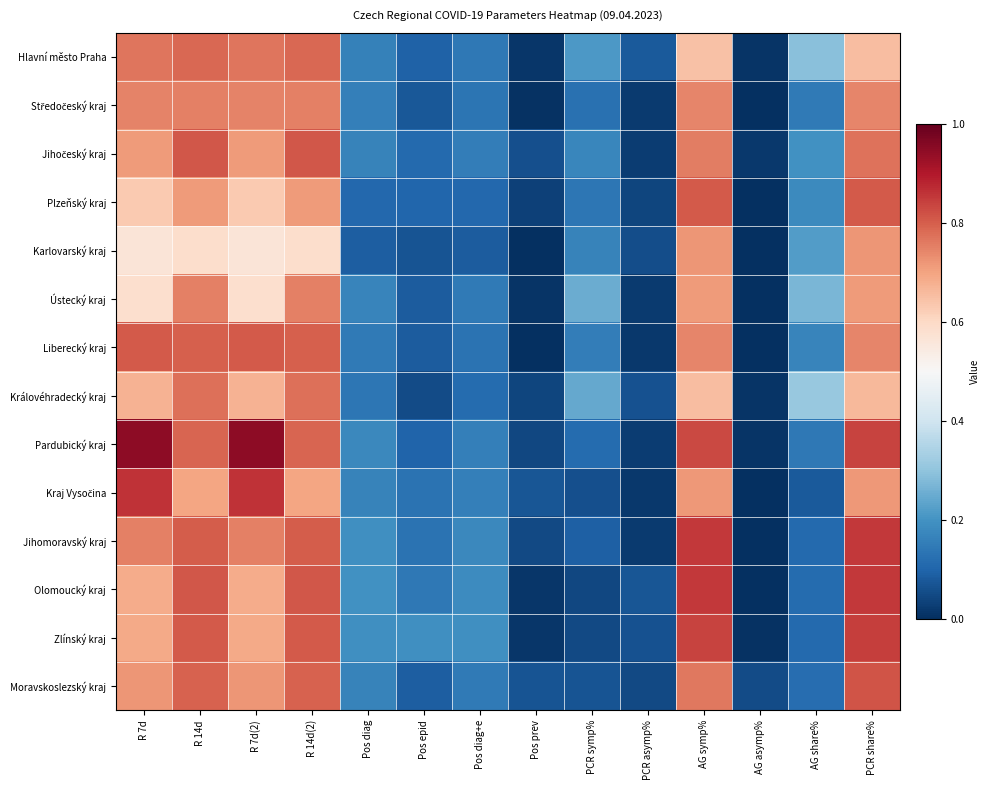

At AG share%, list the series in order from smallest to largest.

Kraj Vysočina, Zlínský kraj, Jihomoravský kraj, Olomoucký kraj, Moravskoslezský kraj, Pardubický kraj, Středočeský kraj, Liberecký kraj, Plzeňský kraj, Jihočeský kraj, Karlovarský kraj, Ústecký kraj, Hlavní město Praha, Královéhradecký kraj